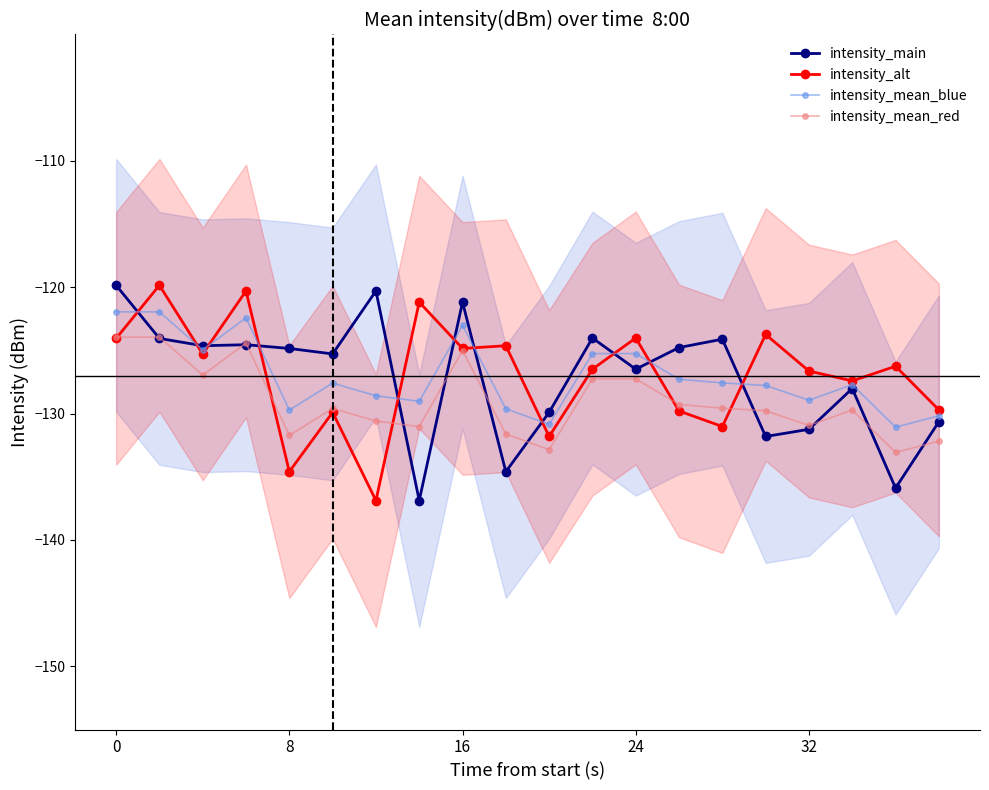

How many categories are shown in the chart?

20